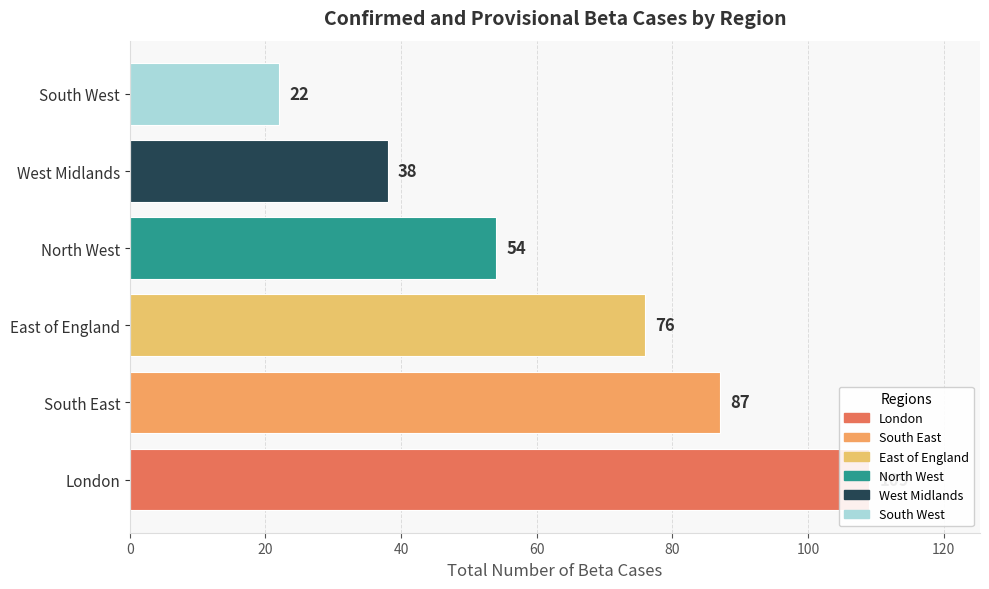

What is the difference between the second highest and second lowest values?

49